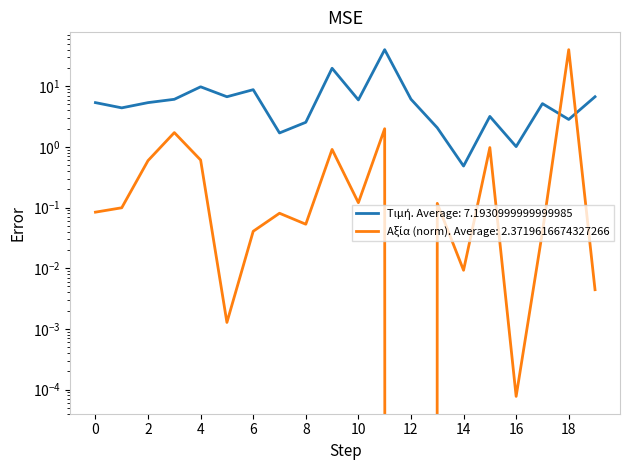

Rank the series by their maximum value, from lowest to highest.

Τιμή, Αξία